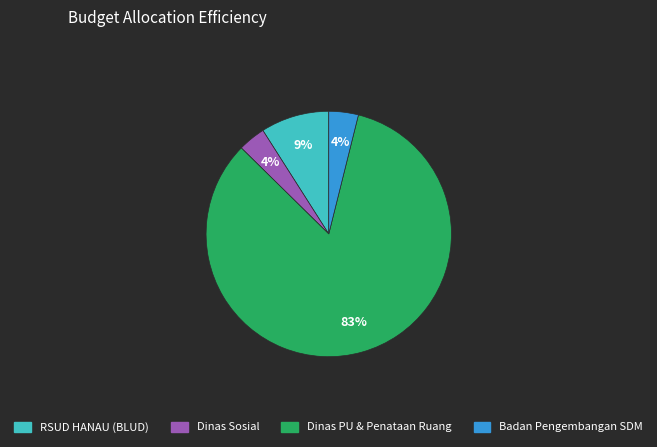

Is there any slice that represents more than half of the pie?

Yes